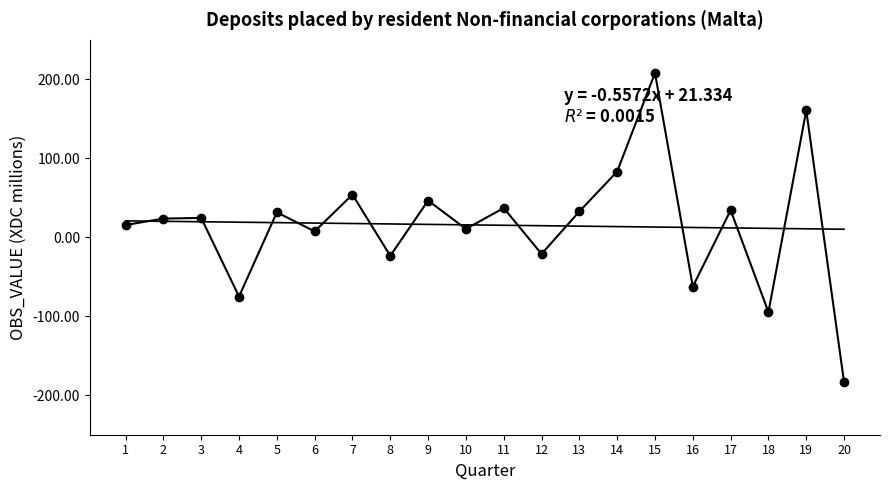

List the labels in order of value, largest first.

15, 19, 14, 7, 9, 11, 17, 13, 5, 3, 2, 1, 10, 6, 12, 8, 16, 4, 18, 20